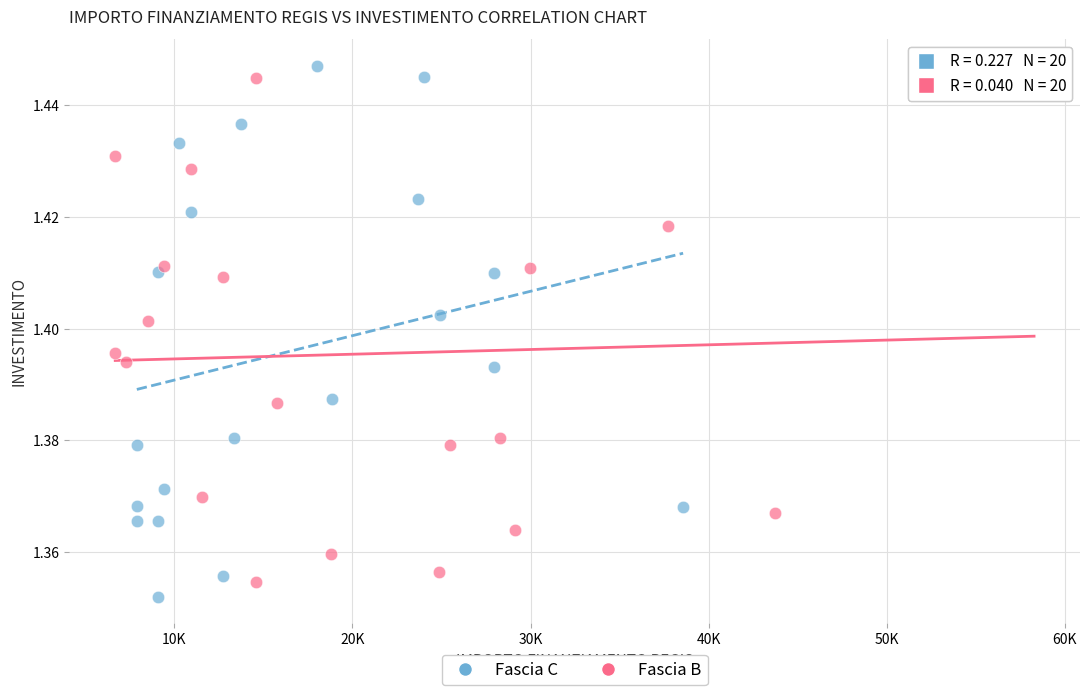

Which series contains the lowest Y value?

Fascia C